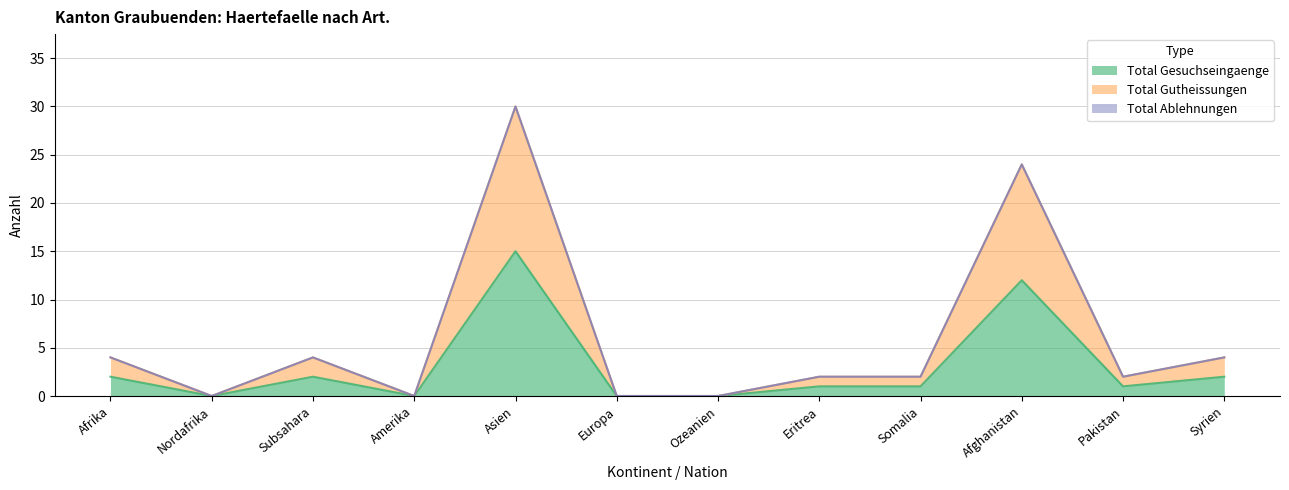

Is it true that Total Gesuchseingaenge equals 3 at Subsahara?

False